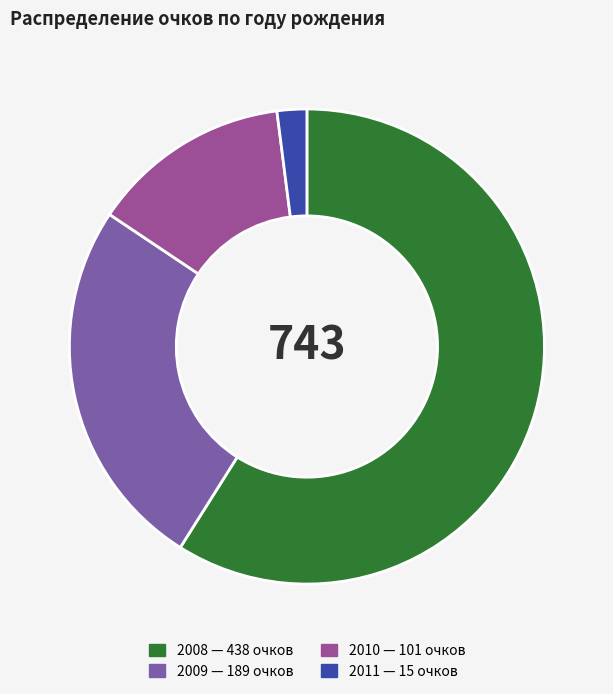

Count the number of slices in the pie.

4